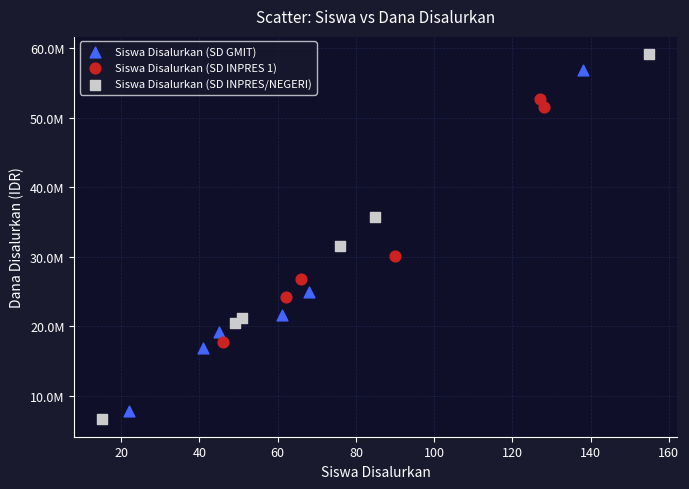

Which series contains the highest Y value?

Siswa Disalurkan (SD INPRES/NEGERI)